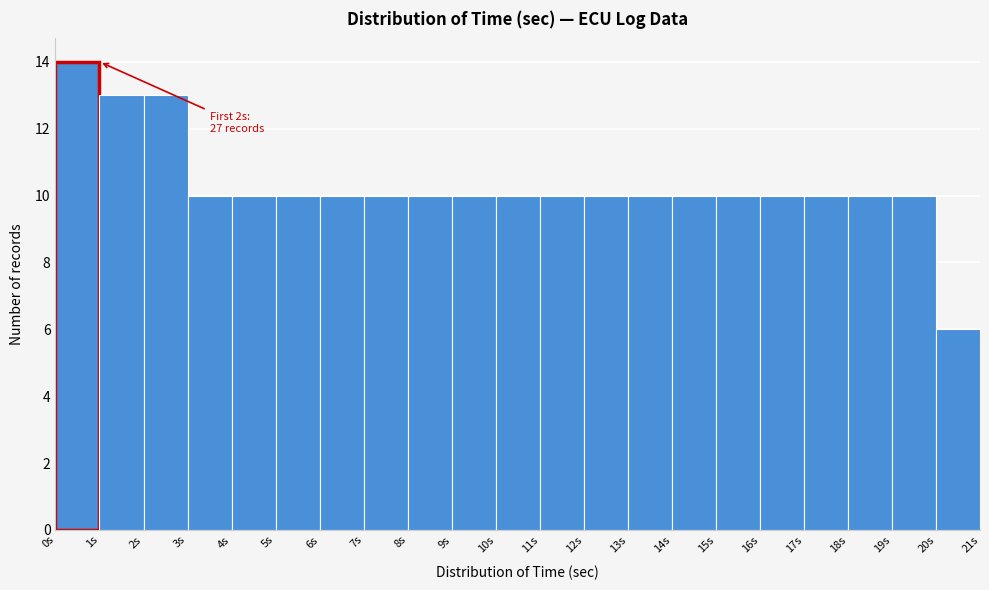

Over which range of the x-axis is the bar tallest?

0 to 1